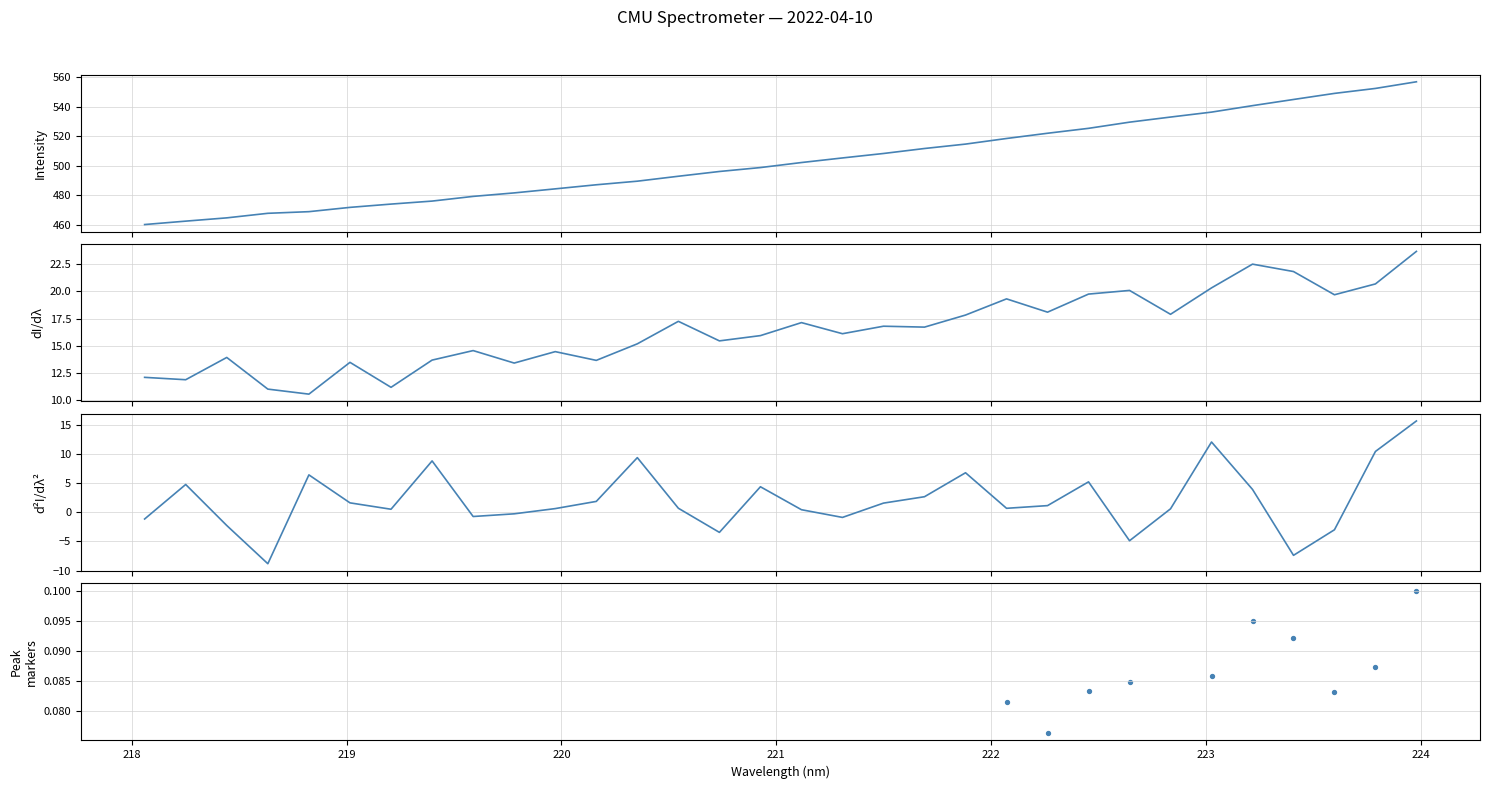

Is the value of Peak markers at 220 greater than the value of dI/dλ at 18?

No